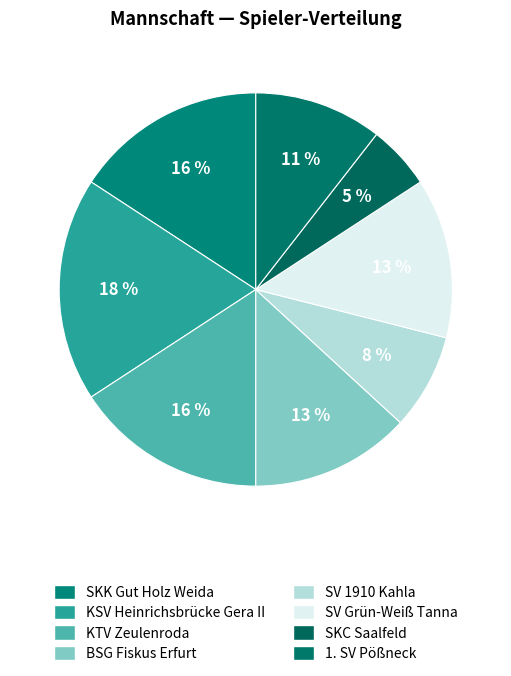

Which category has the biggest portion of the pie?

KSV Heinrichsbrücke Gera II